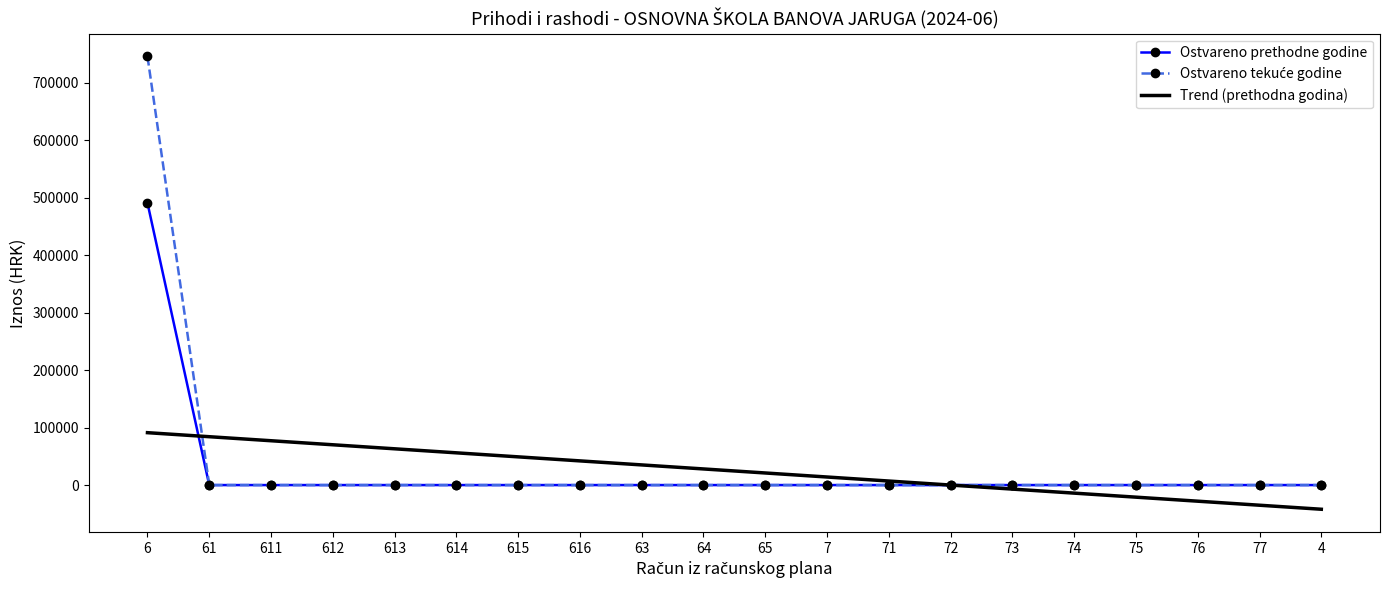

At which category is the sum across all series the highest?

6